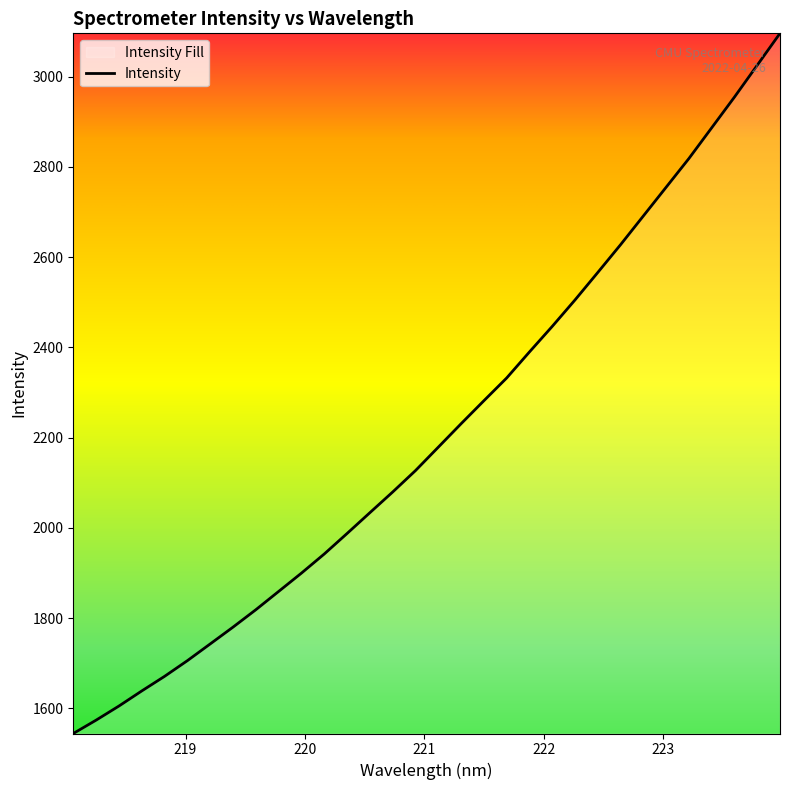

What is the maximum value shown in the chart?

3096.3